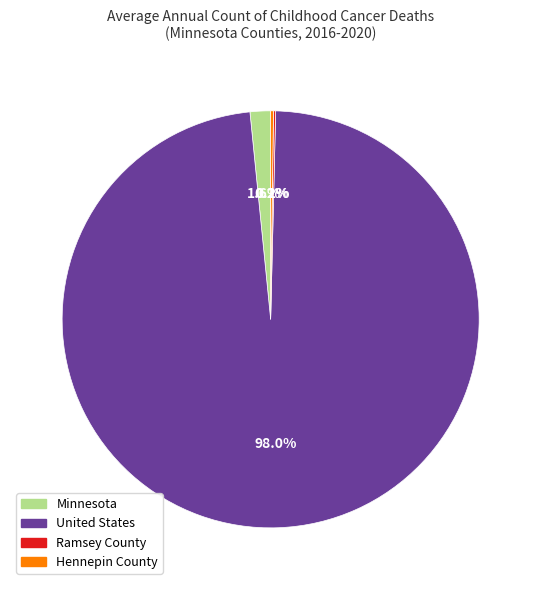

What is the majority slice?

United States